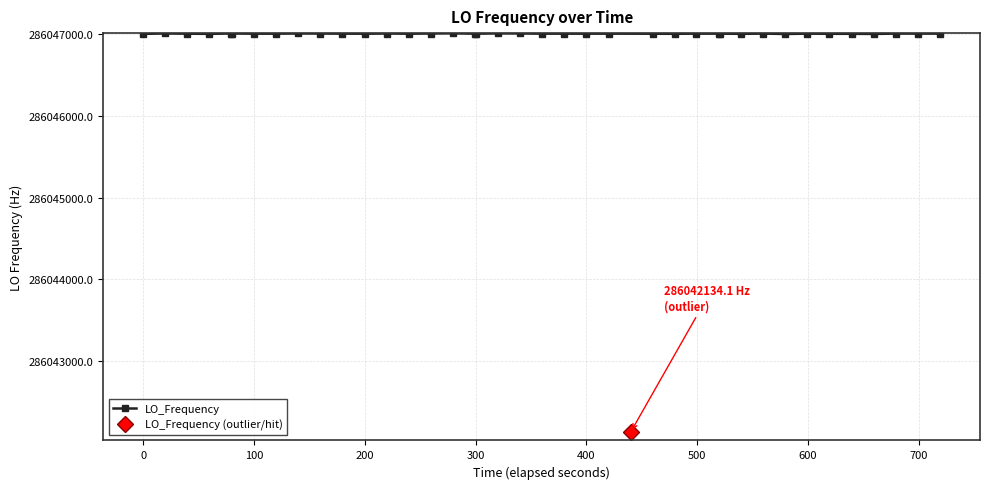

Which has a higher value, 11 or 13?

11